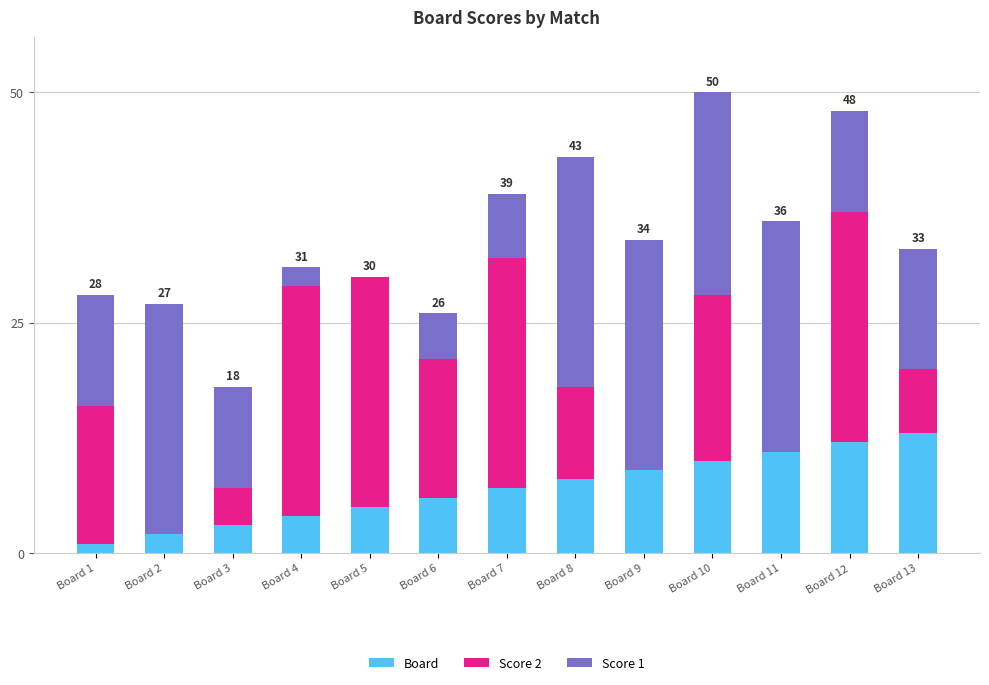

True or false: Board has a value of 13 at Board 13.

True